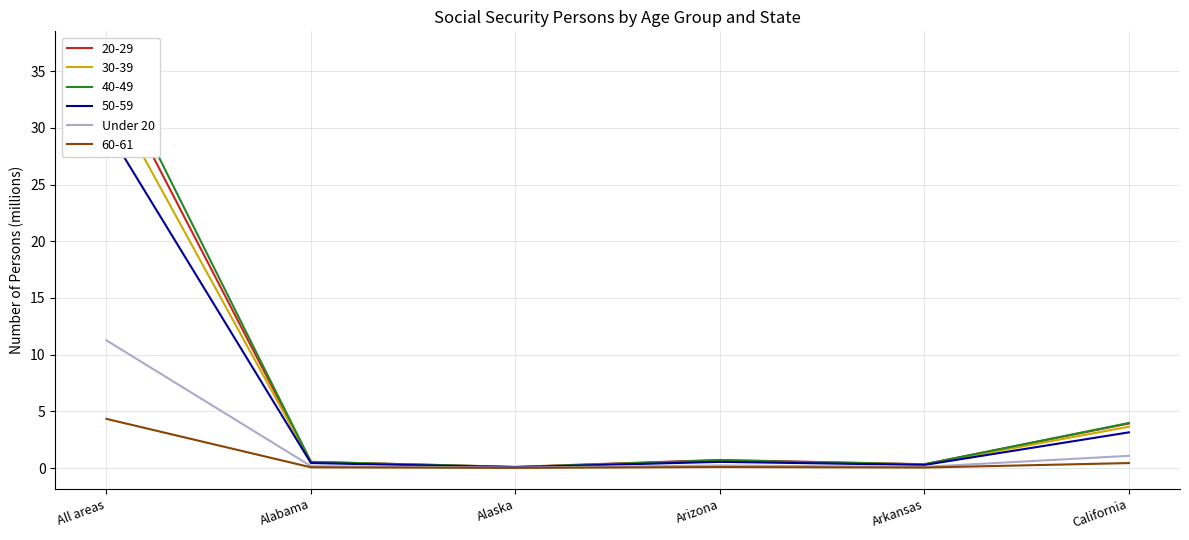

The value at Alabama is 0.1. True or false?

False